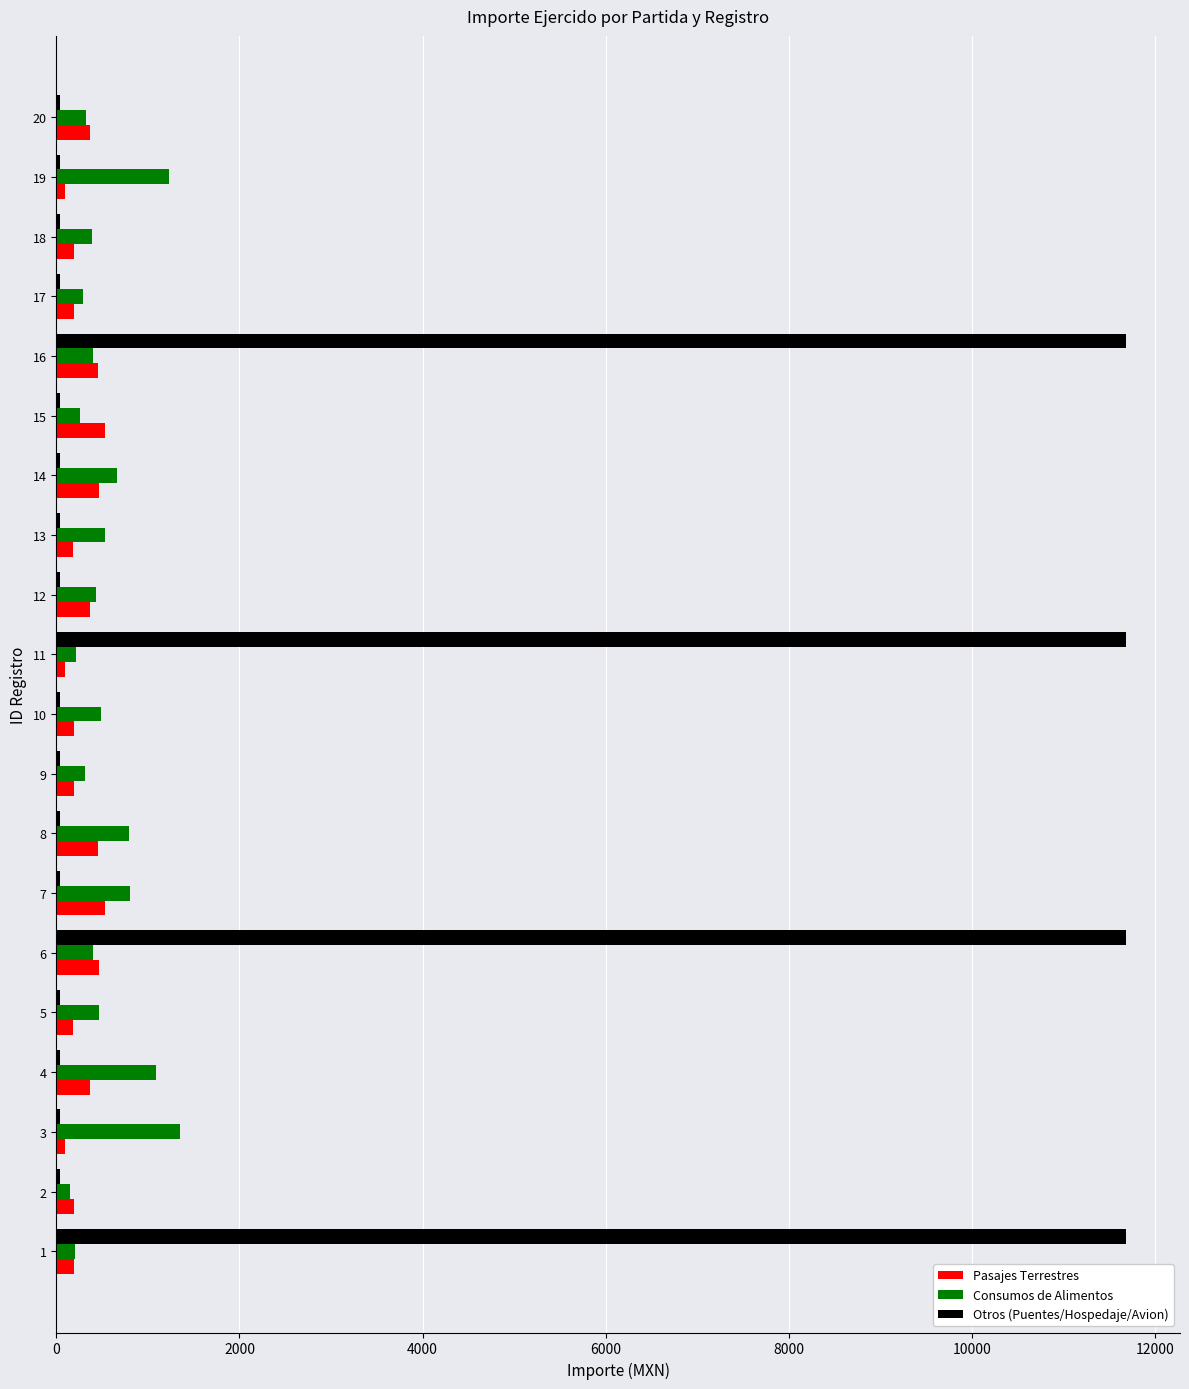

What is the greatest value displayed?

11686.0